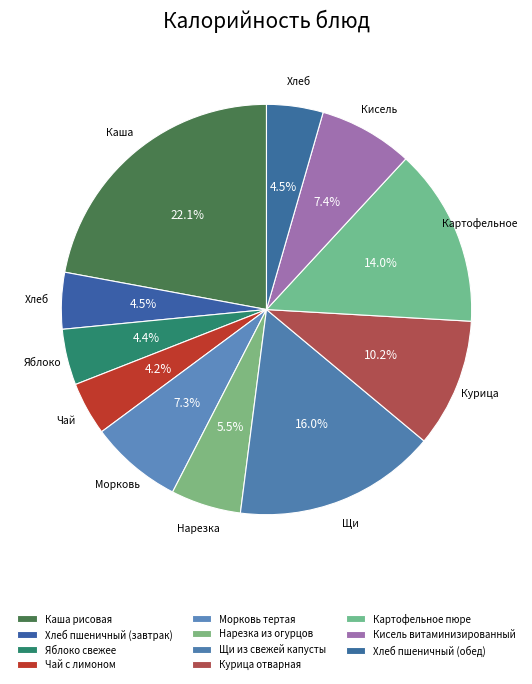

Rank the categories by value from lowest to highest.

Чай с лимоном, Яблоко свежее, Хлеб пшеничный (завтрак), Хлеб пшеничный (обед), Нарезка из огурцов, Морковь тертая, Кисель витаминизированный, Курица отварная, Картофельное пюре, Щи из свежей капусты, Каша рисовая